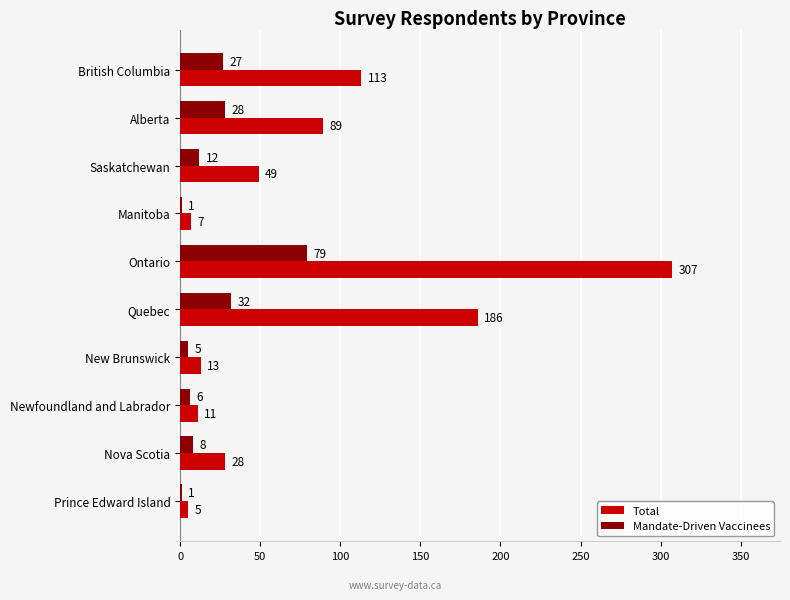

At which label is Mandate-Driven Vaccinees closest to 40?

Quebec